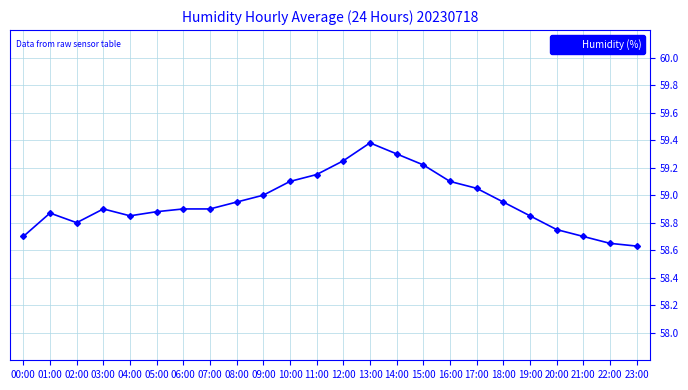

What is the difference between the values at 10:00 and 21:00?

0.4